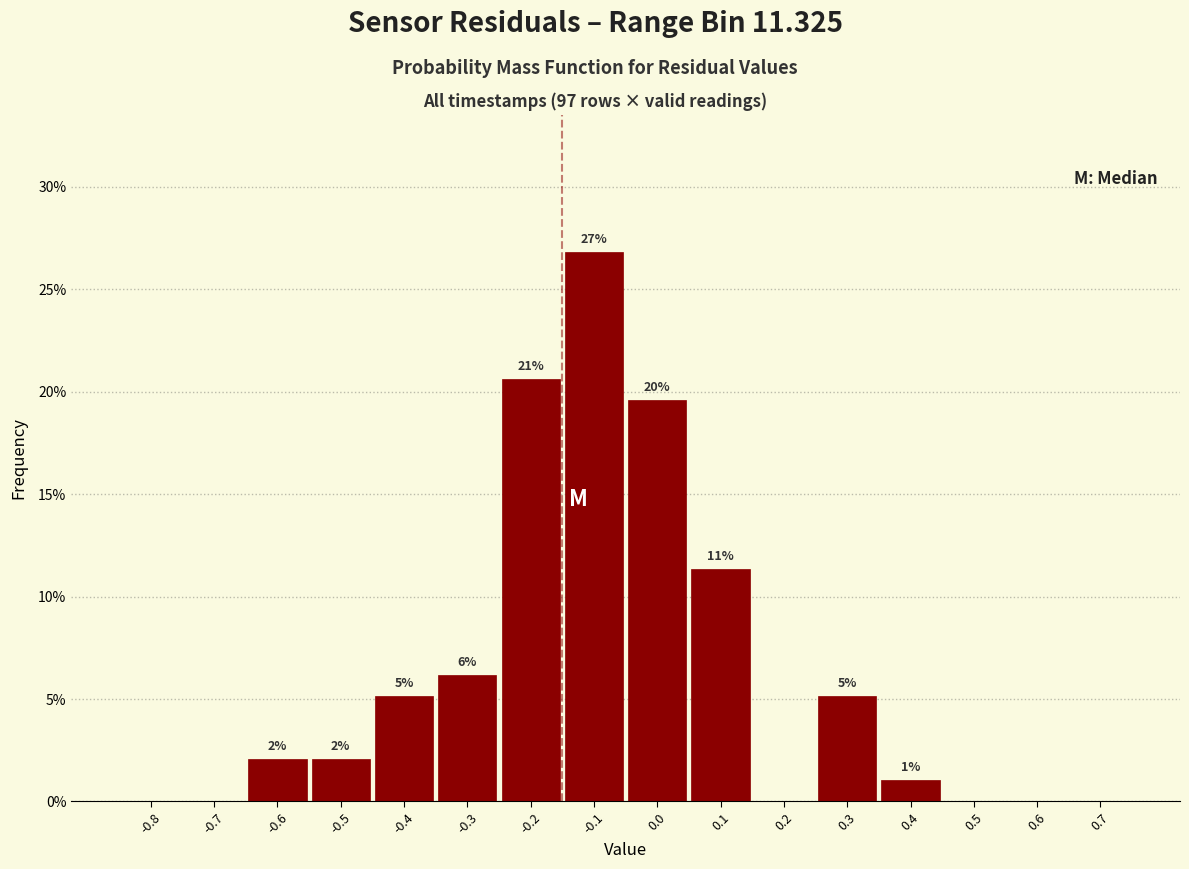

Are the bars horizontal?

No